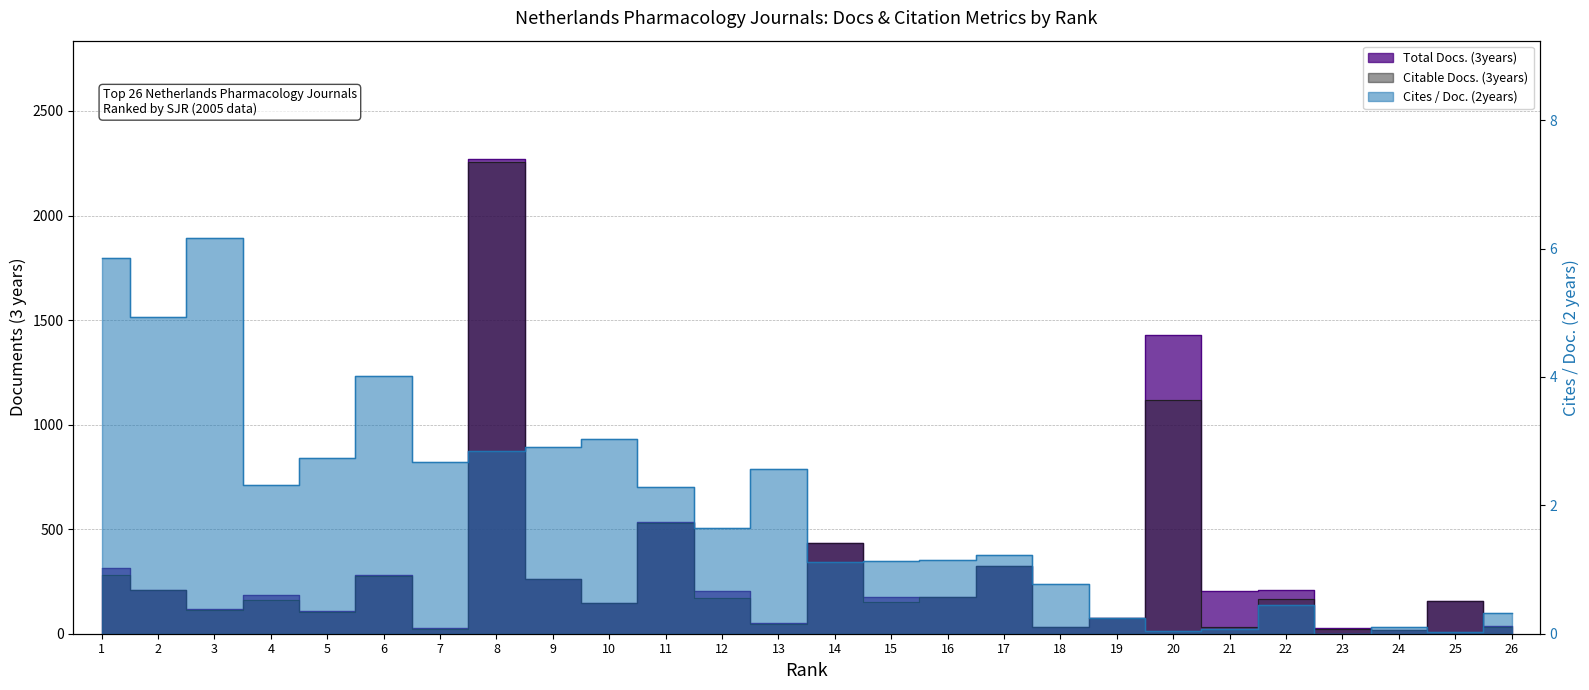

Between 6 and 4, which is larger?

6